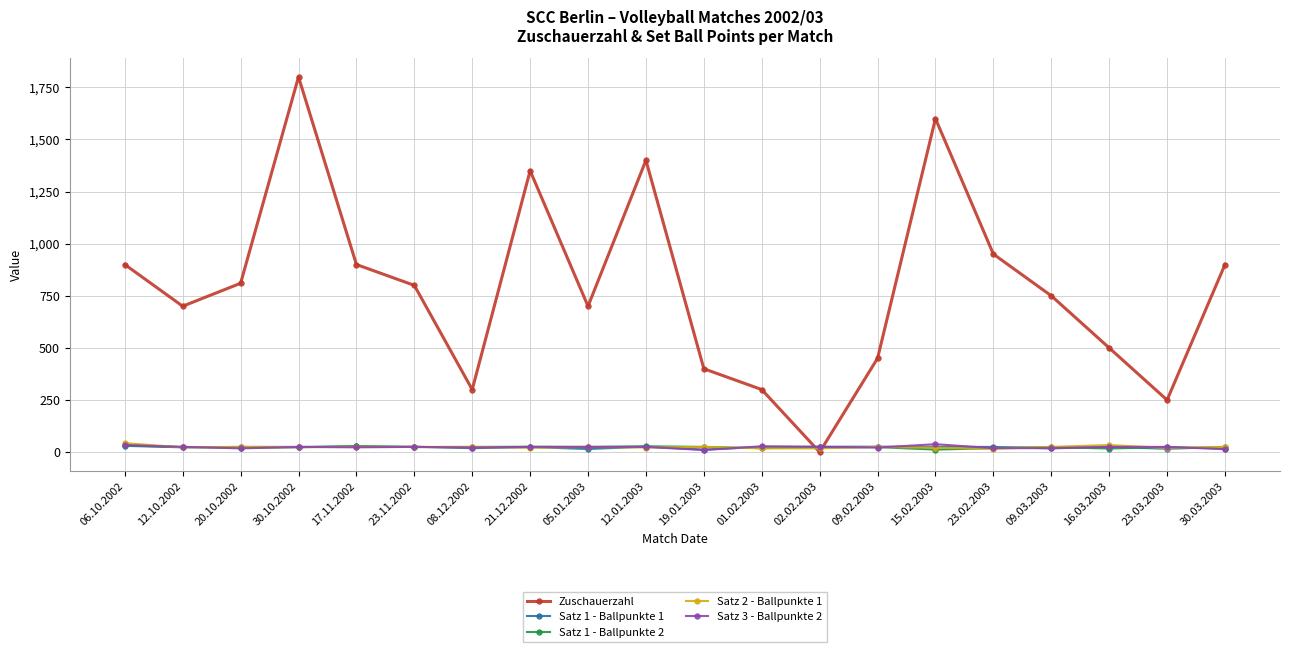

What is the difference between the maximum and minimum values in the Satz 1 - Ballpunkte 1 series?

18